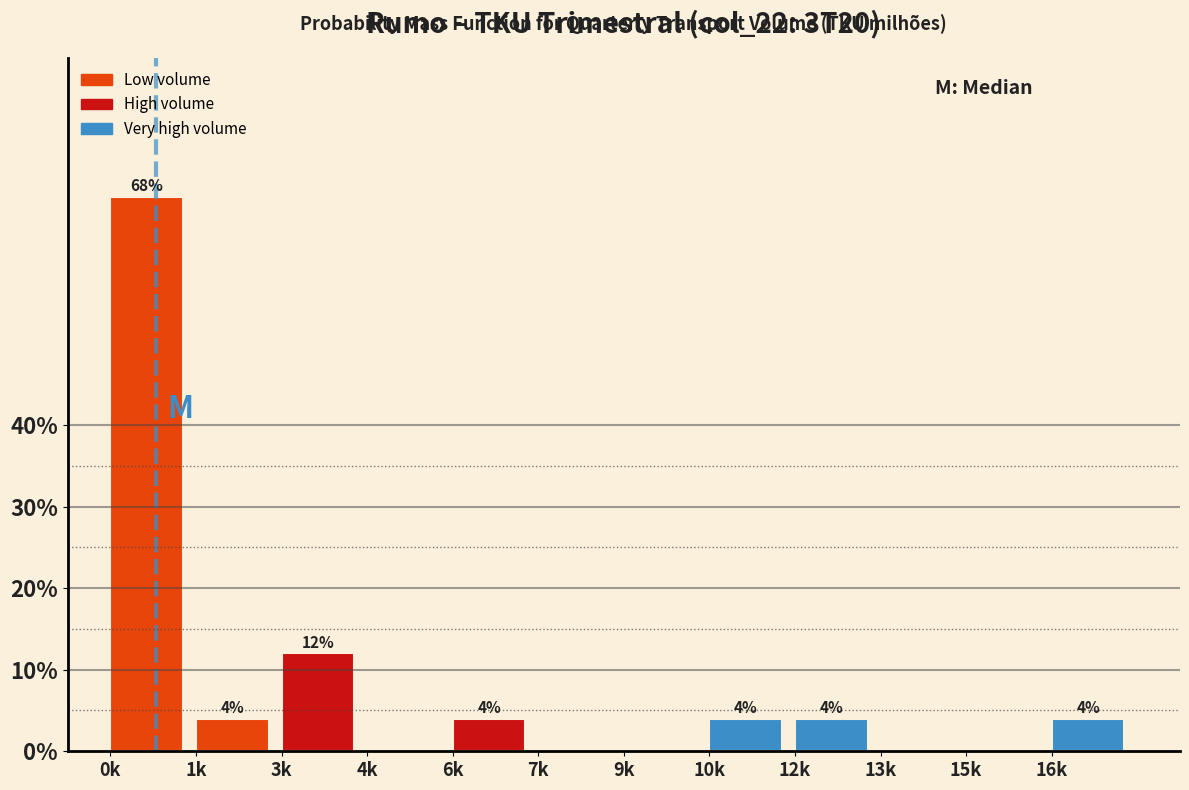

Reading right to left, list all the values displayed in this chart.

16k=4	15k=0	13k=0	12k=4	10k=4	9k=0	7k=0	6k=4	4k=0	3k=12	1k=4	0k=68